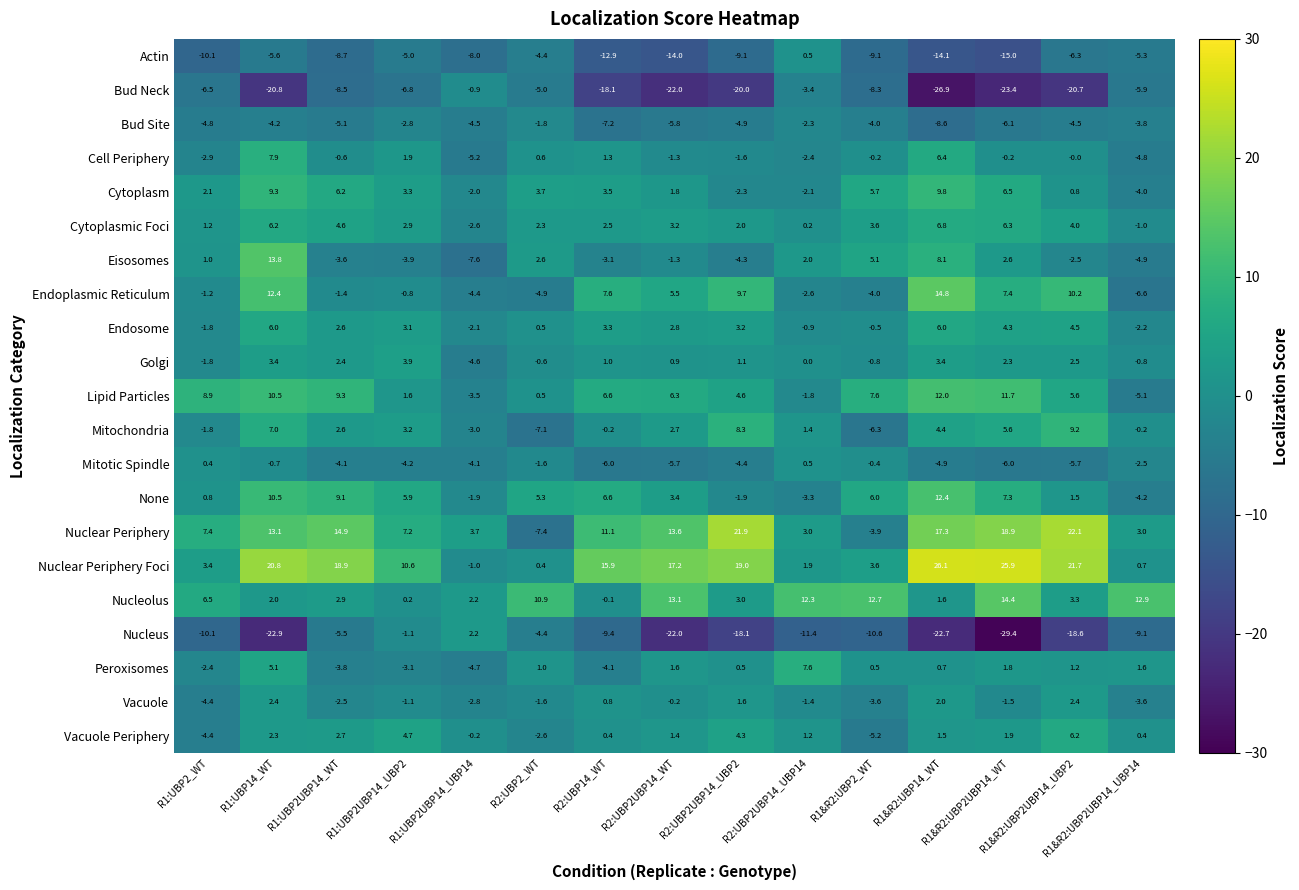

Which series has the largest total across all categories?

Nuclear Periphery Foci